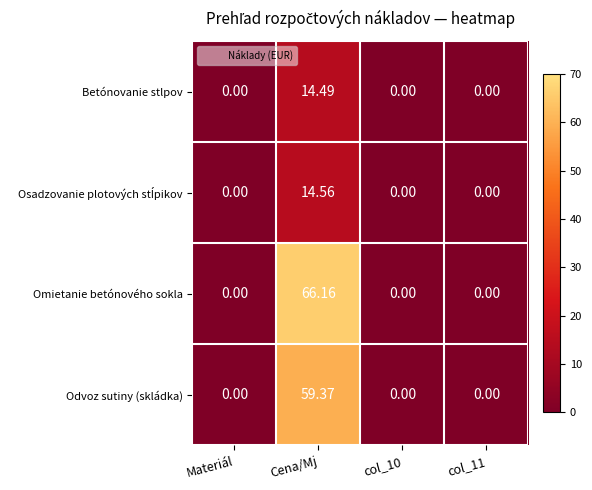

Which label corresponds to the largest value in the chart?

Cena/Mj